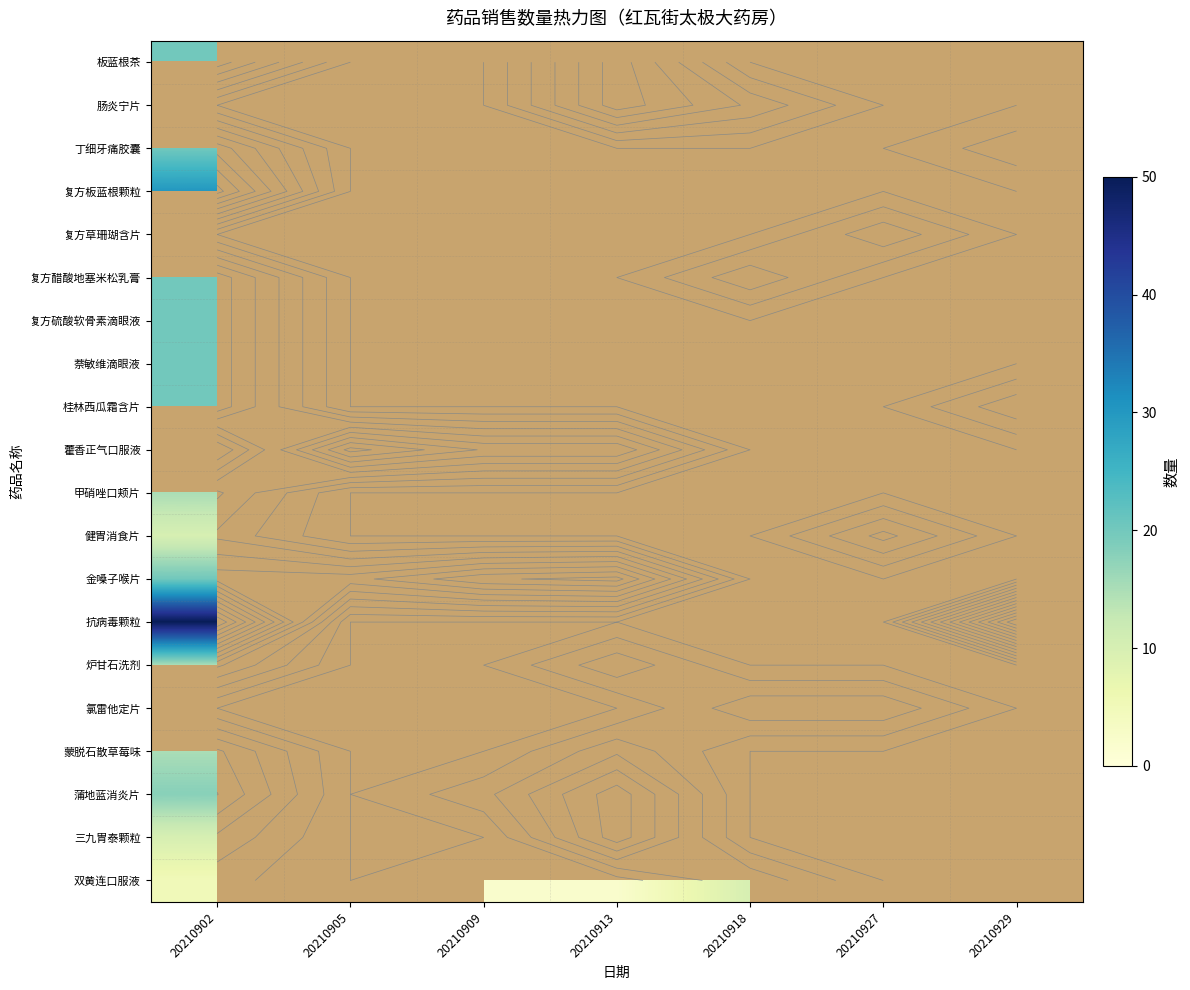

What is the difference between the maximum and minimum values in the 炉甘石洗剂 series?

5.0